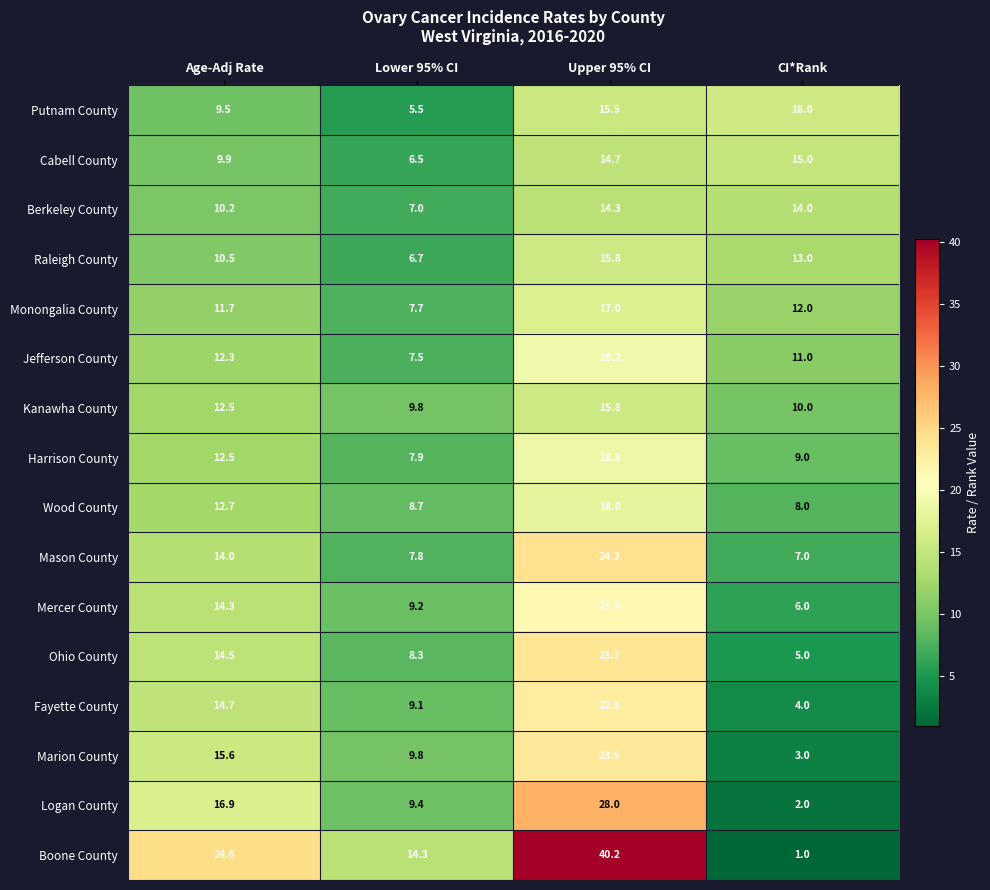

True or false: Putnam County has a value of 5.5 at Lower 95% CI.

True